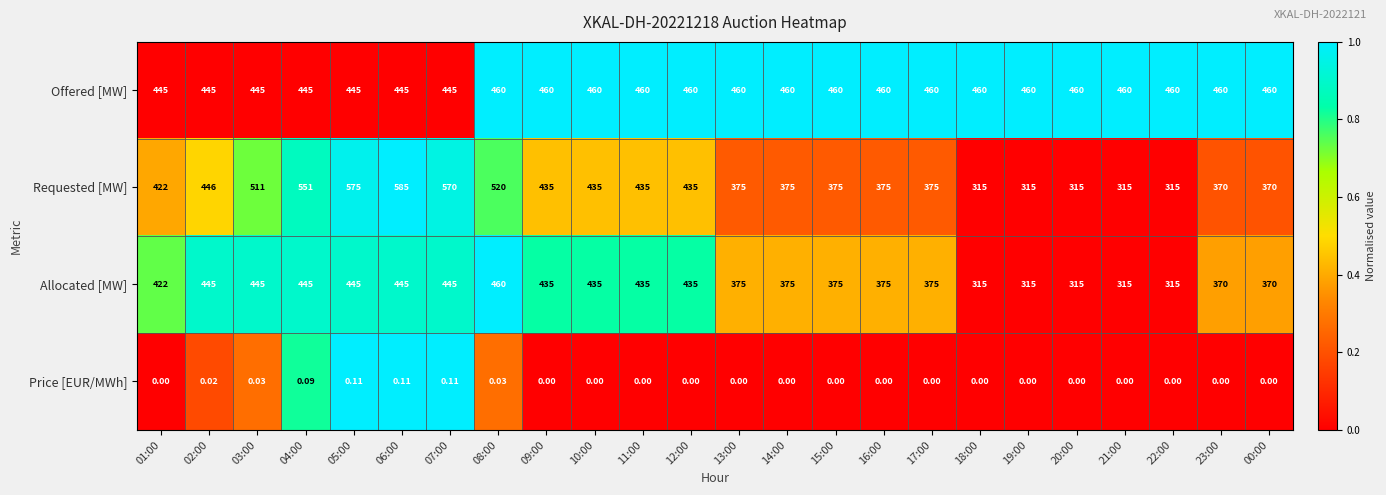

What is the difference between the highest and lowest values at 16:00?

460.0